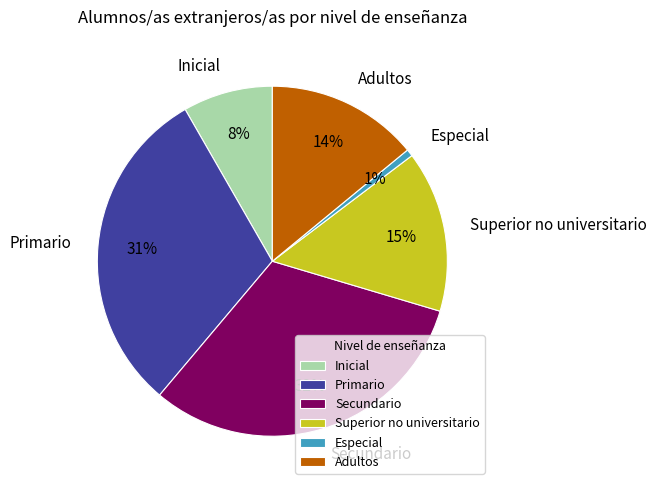

How many segments does this pie chart have?

6